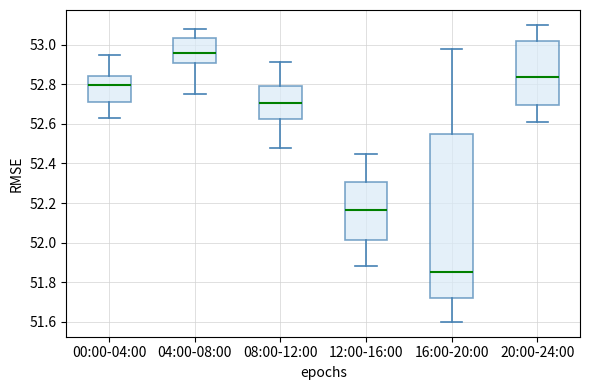

Reading left to right, read every box against the y-axis: the position of its median line, the range the box covers, and the ends of its whiskers. The values are not printed on the chart, so give them approximately, as read against the axis.

00:00-04:00: median 52.80, box 52.72 to 52.84, whiskers 52.64 to 52.96
04:00-08:00: median 52.96, box 52.90 to 53.04, whiskers 52.76 to 53.08
08:00-12:00: median 52.70, box 52.62 to 52.80, whiskers 52.48 to 52.92
12:00-16:00: median 52.16, box 52.02 to 52.30, whiskers 51.88 to 52.46
16:00-20:00: median 51.86, box 51.72 to 52.54, whiskers 51.60 to 52.98
20:00-24:00: median 52.84, box 52.70 to 53.02, whiskers 52.62 to 53.10